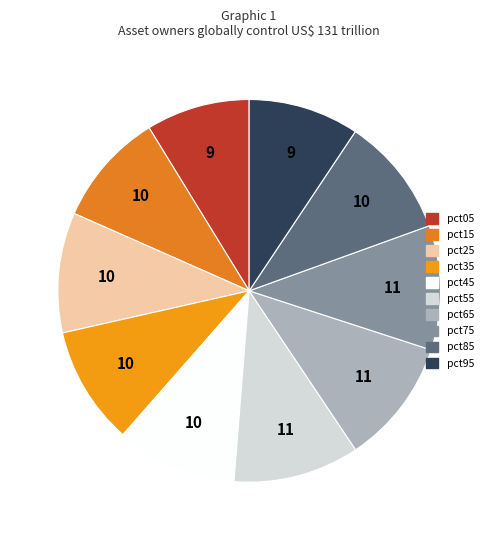

Is it true that pct85 is 5% of the pie?

False